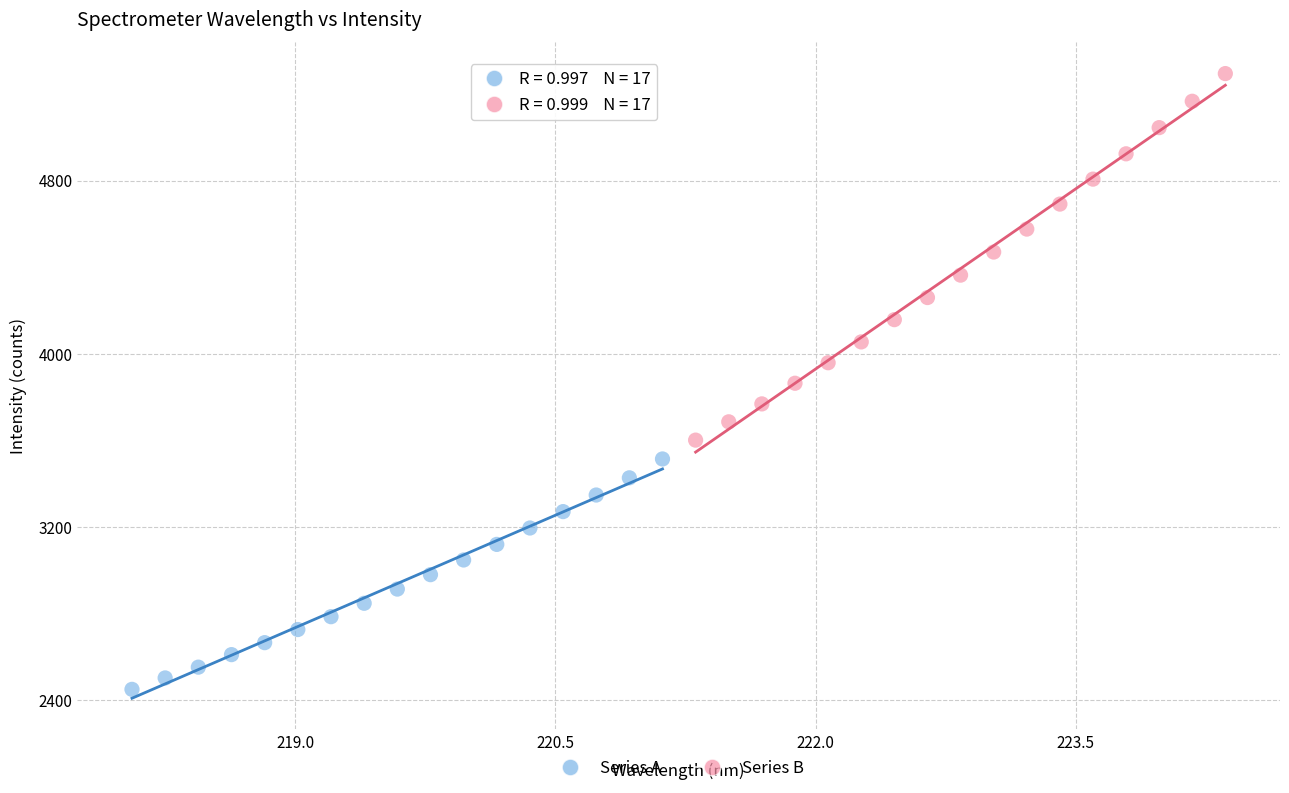

Which series reaches the maximum Y coordinate?

Series B